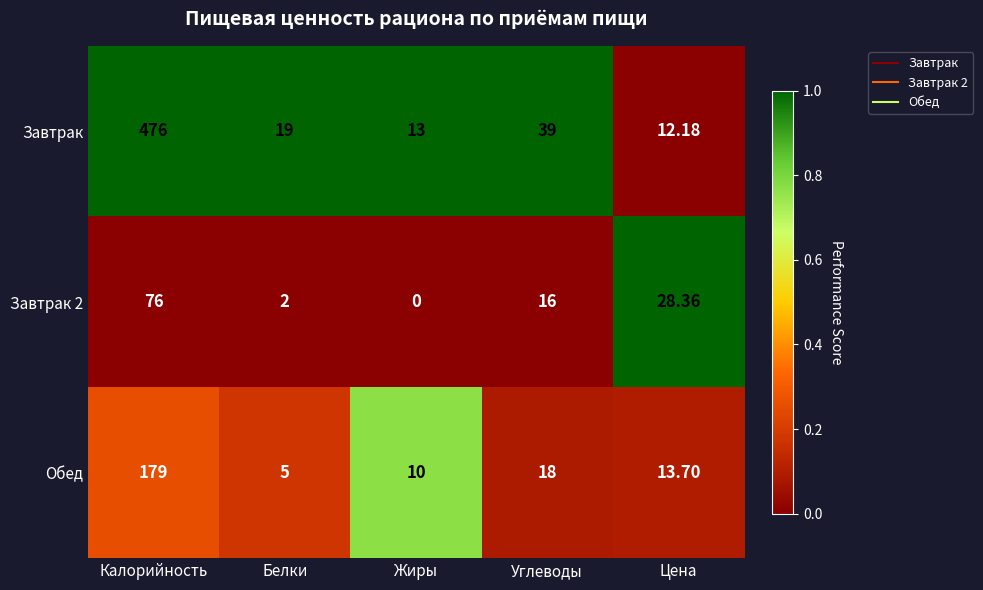

Between Белки and Жиры, which series saw the biggest shift?

Завтрак